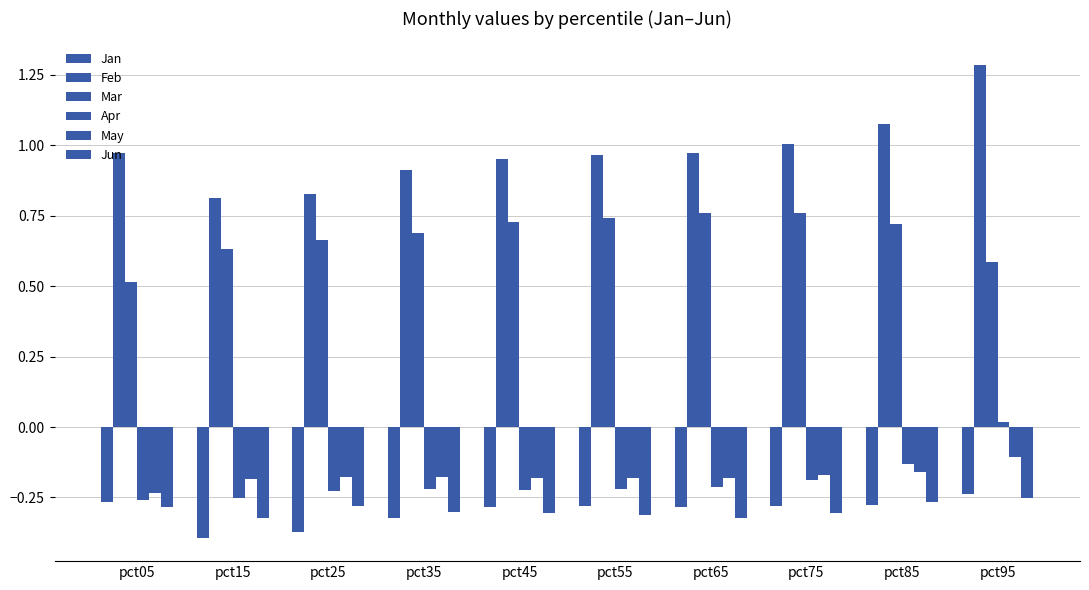

How many data points in Apr are less than 0?

9